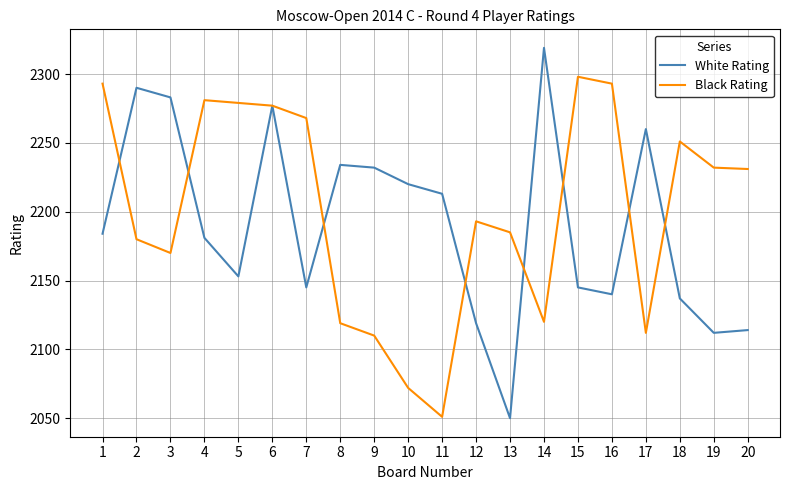

Is this an area chart (filled region under the line)?

No